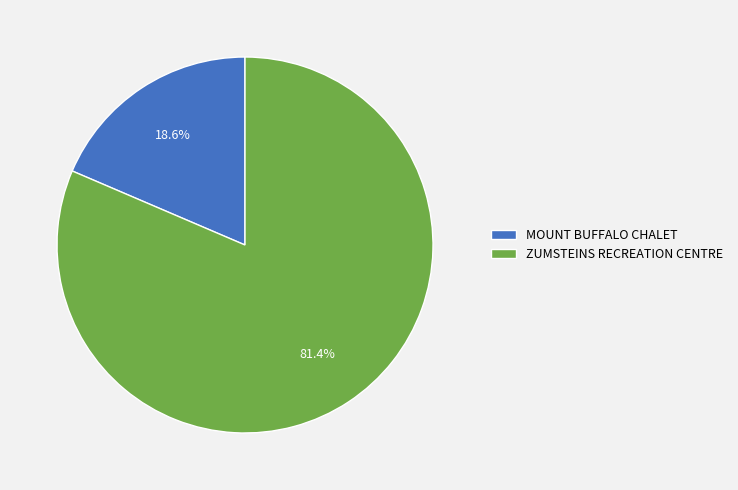

What percentage is the MOUNT BUFFALO CHALET slice, to the nearest percent?

19%